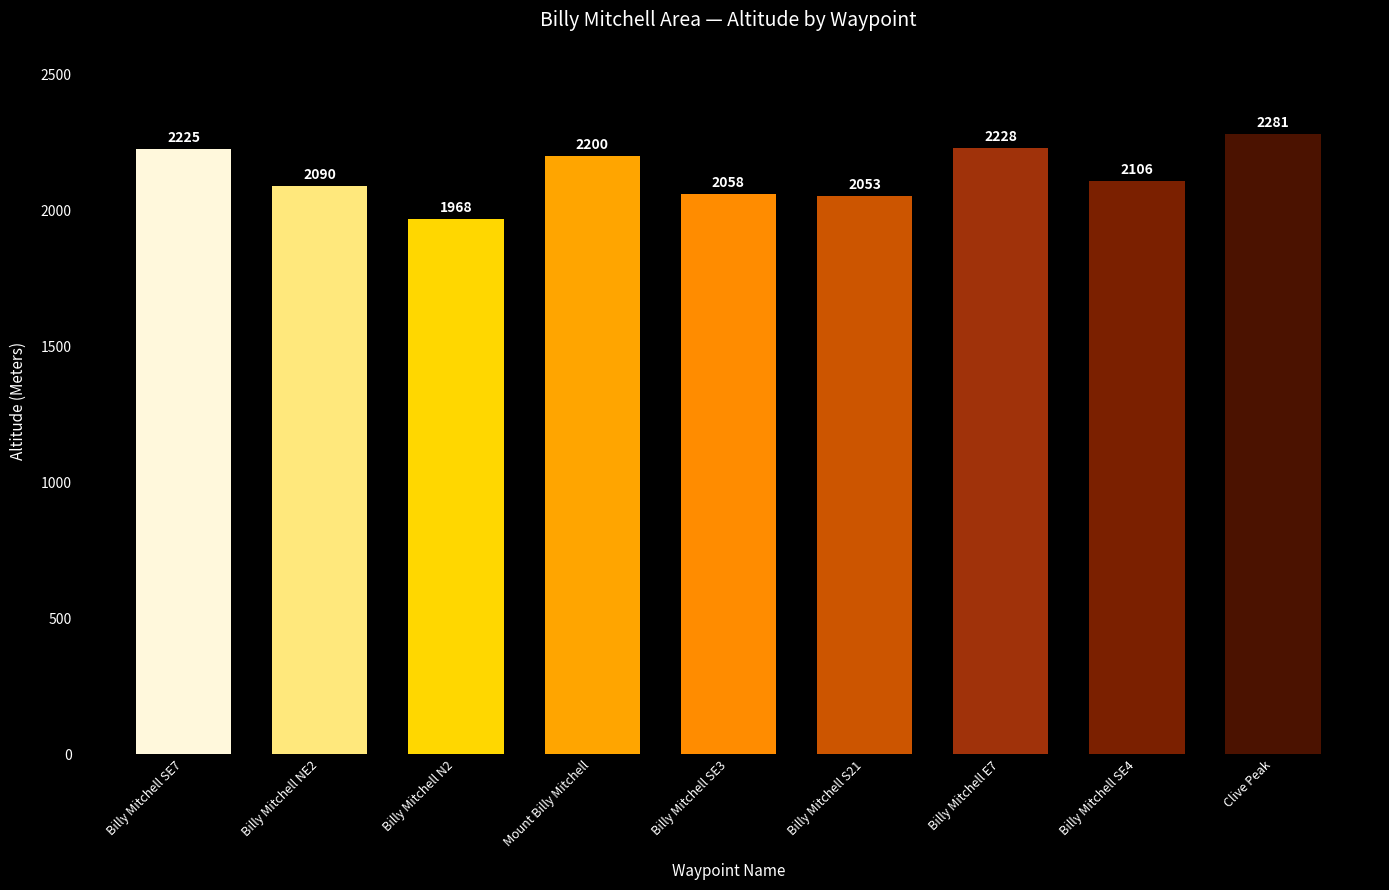

Rank the categories by value from highest to lowest.

Clive Peak, Billy Mitchell E7, Billy Mitchell SE7, Mount Billy Mitchell, Billy Mitchell SE4, Billy Mitchell NE2, Billy Mitchell SE3, Billy Mitchell S21, Billy Mitchell N2